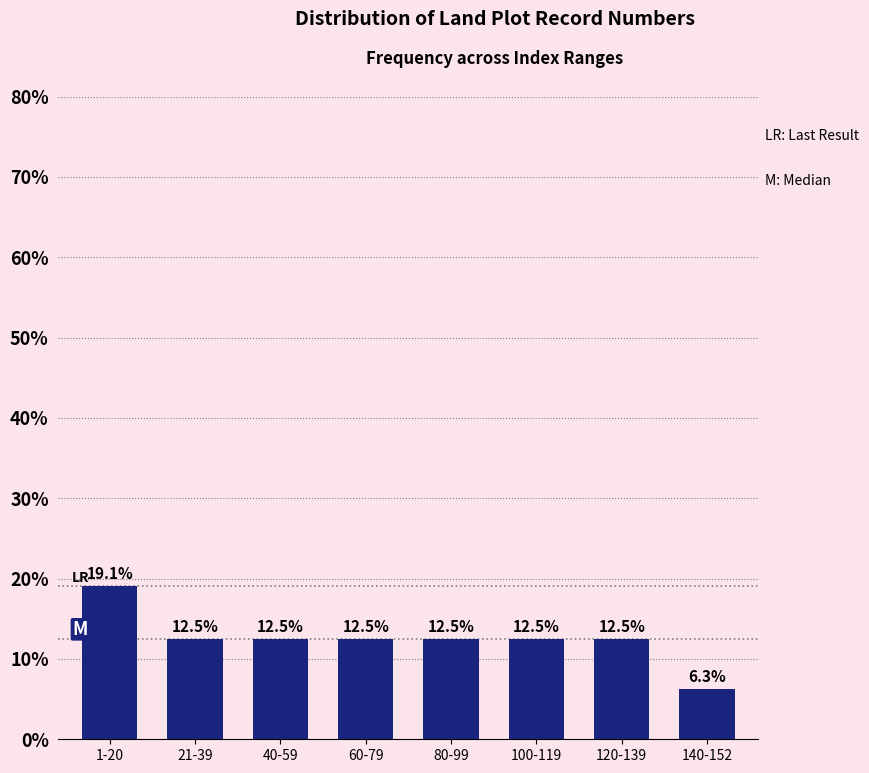

Reading left to right, list all the values displayed in this chart.

19.1	12.5	12.5	12.5	12.5	12.5	12.5	6.3